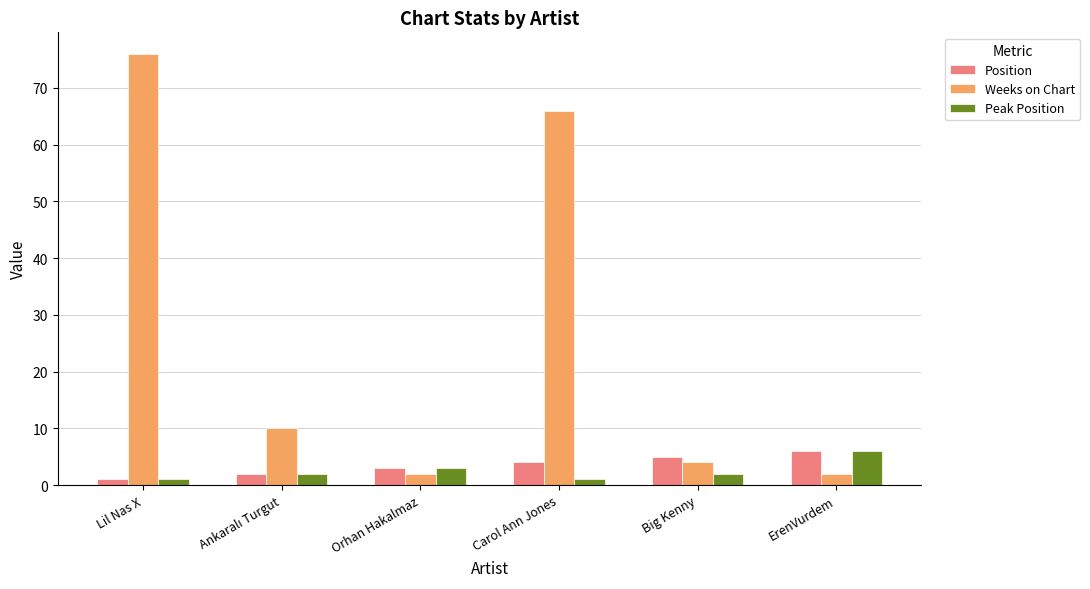

Which series changed the most between Orhan Hakalmaz and Carol Ann Jones?

Weeks on Chart